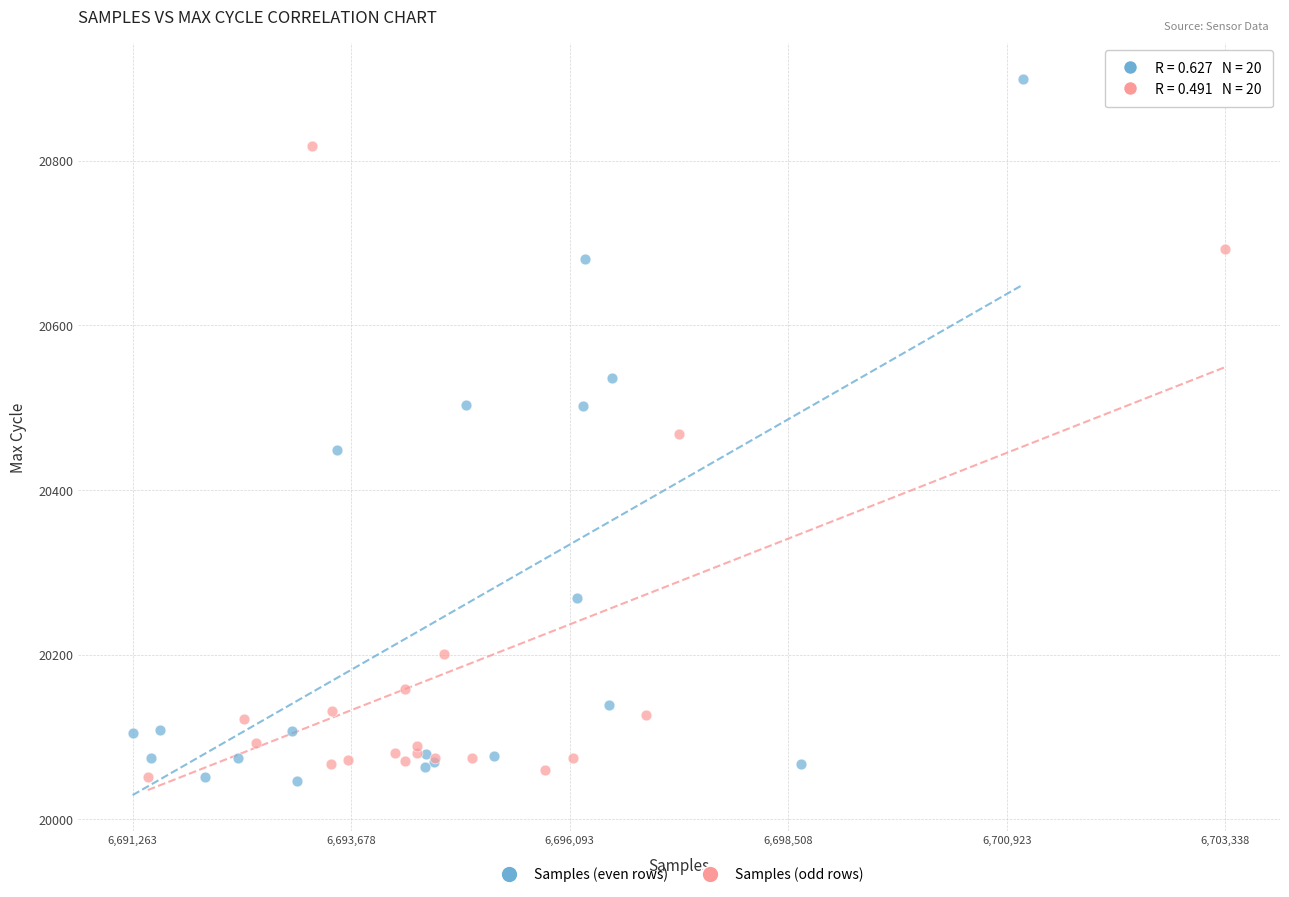

Which series has the largest Y range (max minus min)?

Samples (even rows)